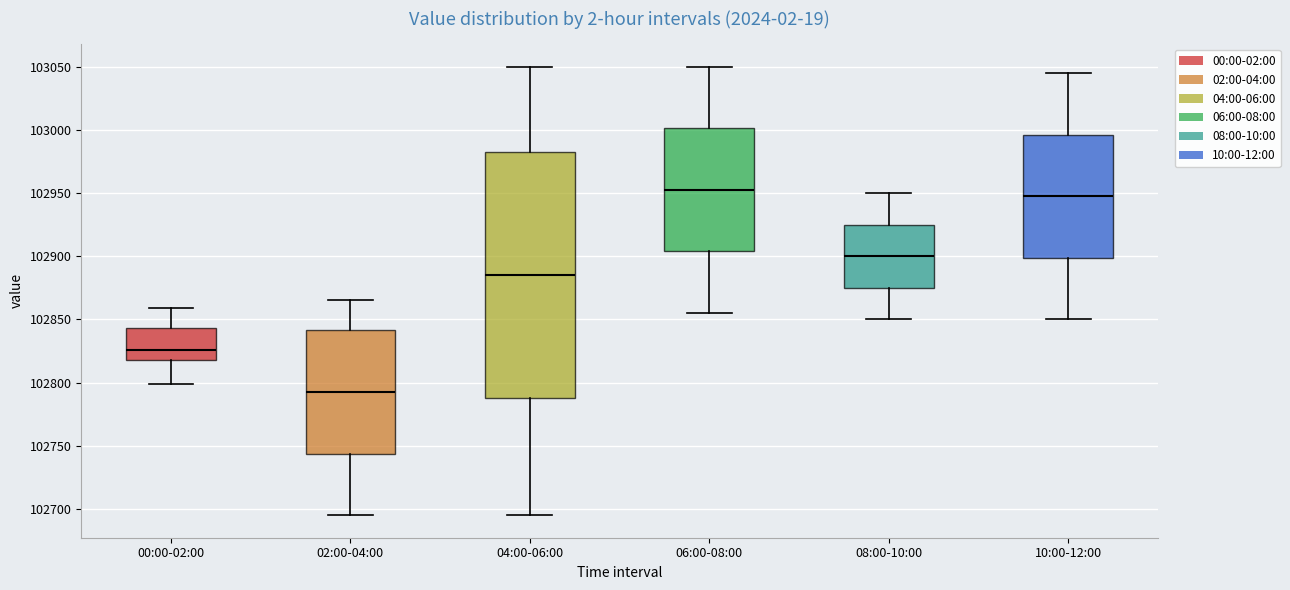

Reading left to right, read every box against the y-axis: the position of its median line, the range the box covers, and the ends of its whiskers. The values are not printed on the chart, so give them approximately, as read against the axis.

00:00-02:00: median 102825, box 102820 to 102845, whiskers 102800 to 102860
02:00-04:00: median 102795, box 102745 to 102840, whiskers 102695 to 102865
04:00-06:00: median 102885, box 102790 to 102985, whiskers 102695 to 103050
06:00-08:00: median 102955, box 102905 to 103000, whiskers 102855 to 103050
08:00-10:00: median 102900, box 102875 to 102925, whiskers 102850 to 102950
10:00-12:00: median 102950, box 102900 to 102995, whiskers 102850 to 103045